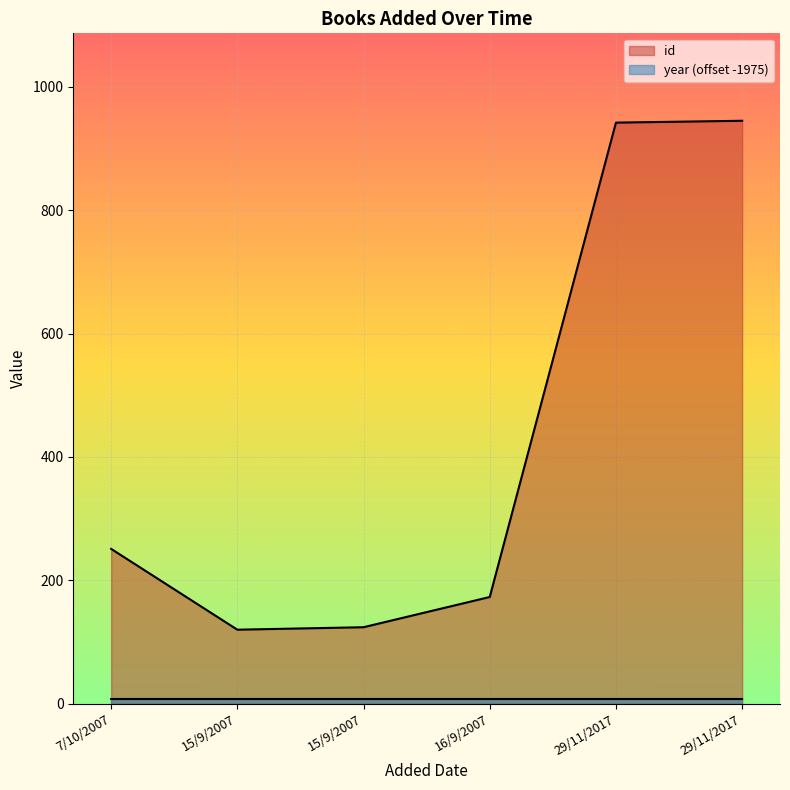

Rank the categories by value from lowest to highest.

15/9/2007, 15/9/2007, 16/9/2007, 7/10/2007, 29/11/2017, 29/11/2017